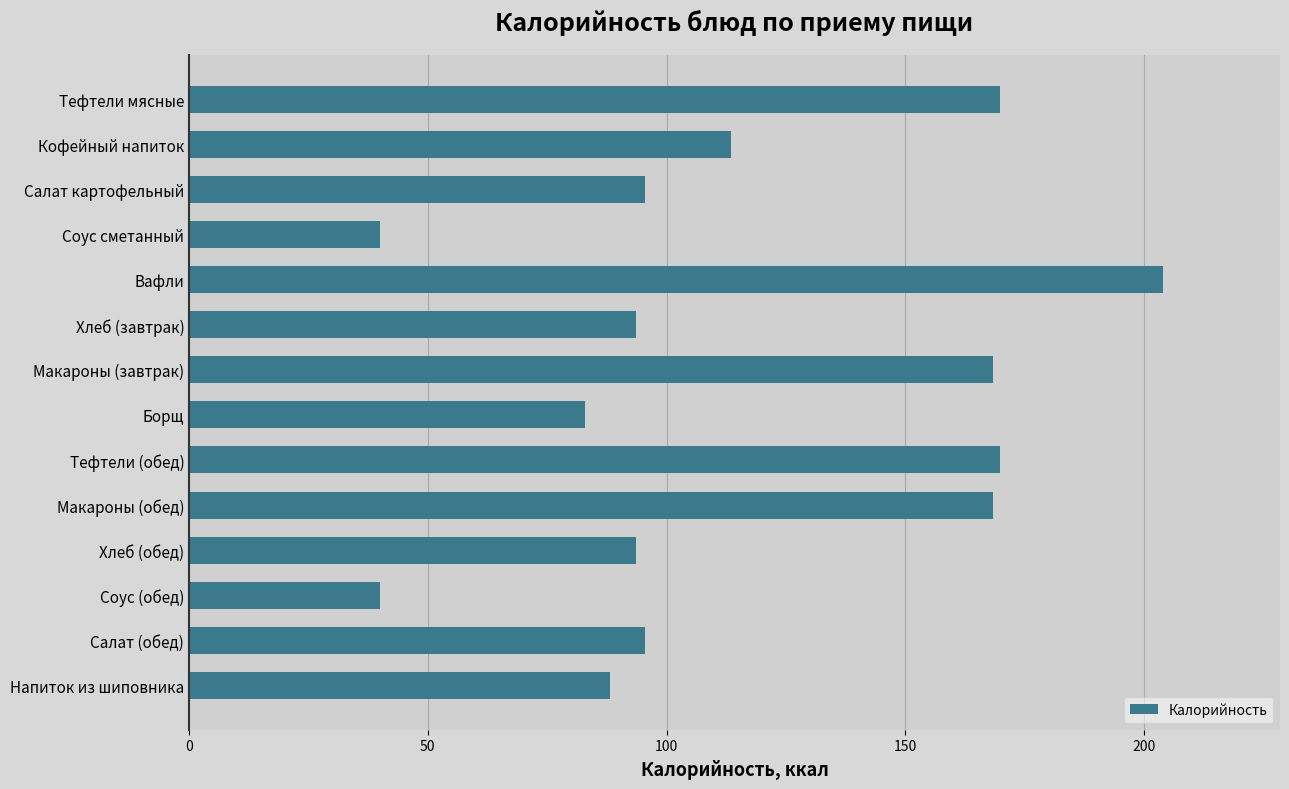

What is the change in value from Соус (обед) to Напиток из шиповника?

+48.2